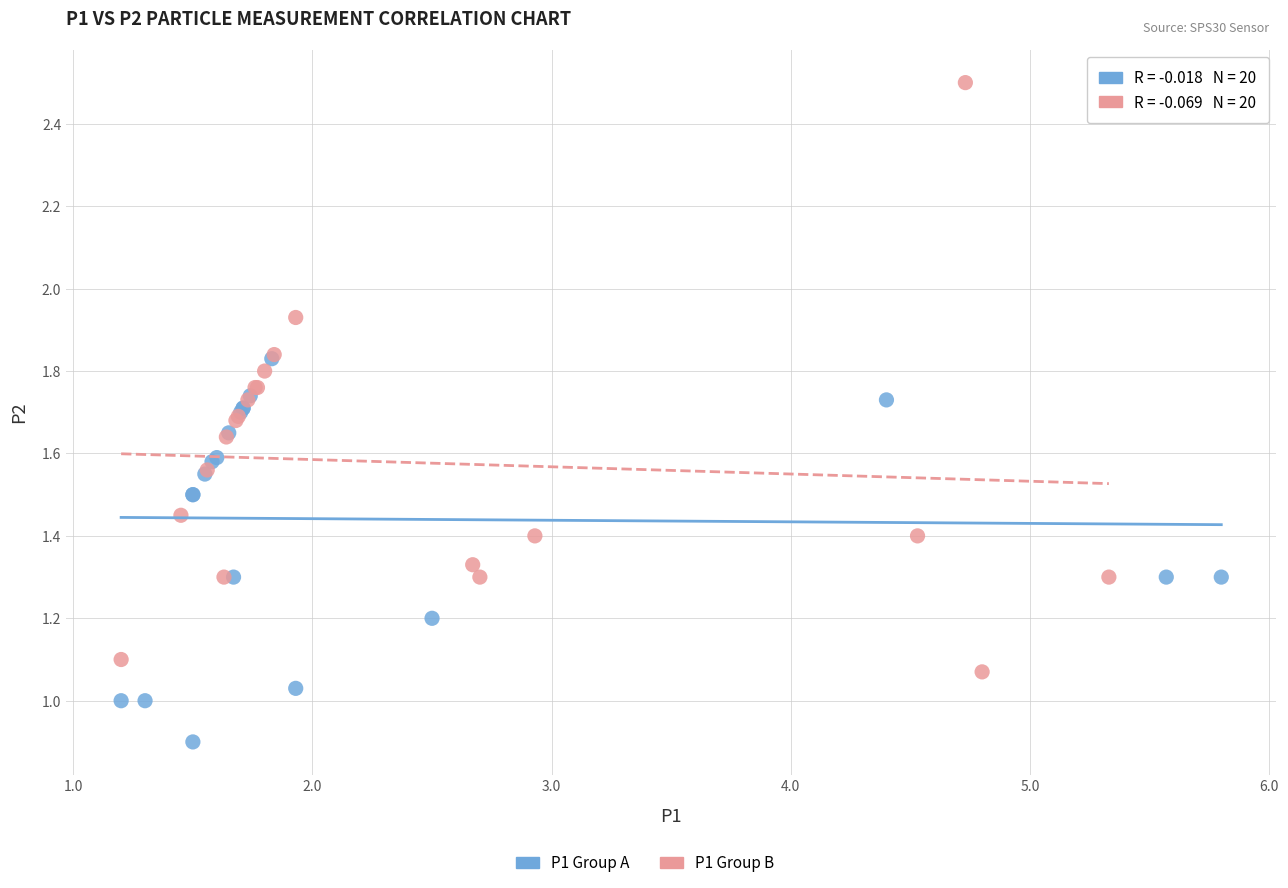

Which series reaches the minimum Y coordinate?

P1 Group A